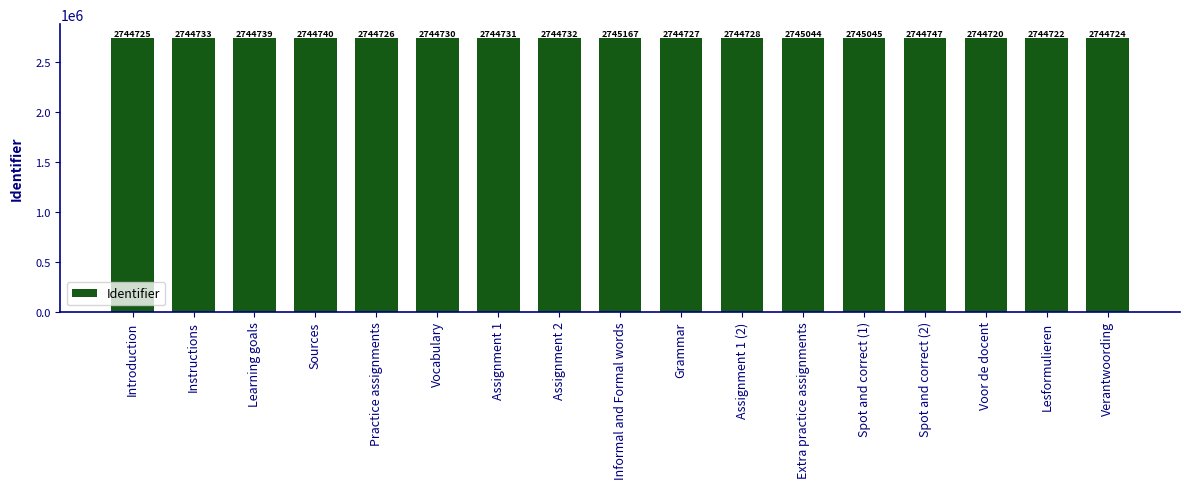

Reading left to right, extract all data points from this chart.

2744725	2744733	2744739	2744740	2744726	2744730	2744731	2744732	2745167	2744727	2744728	2745044	2745045	2744747	2744720	2744722	2744724